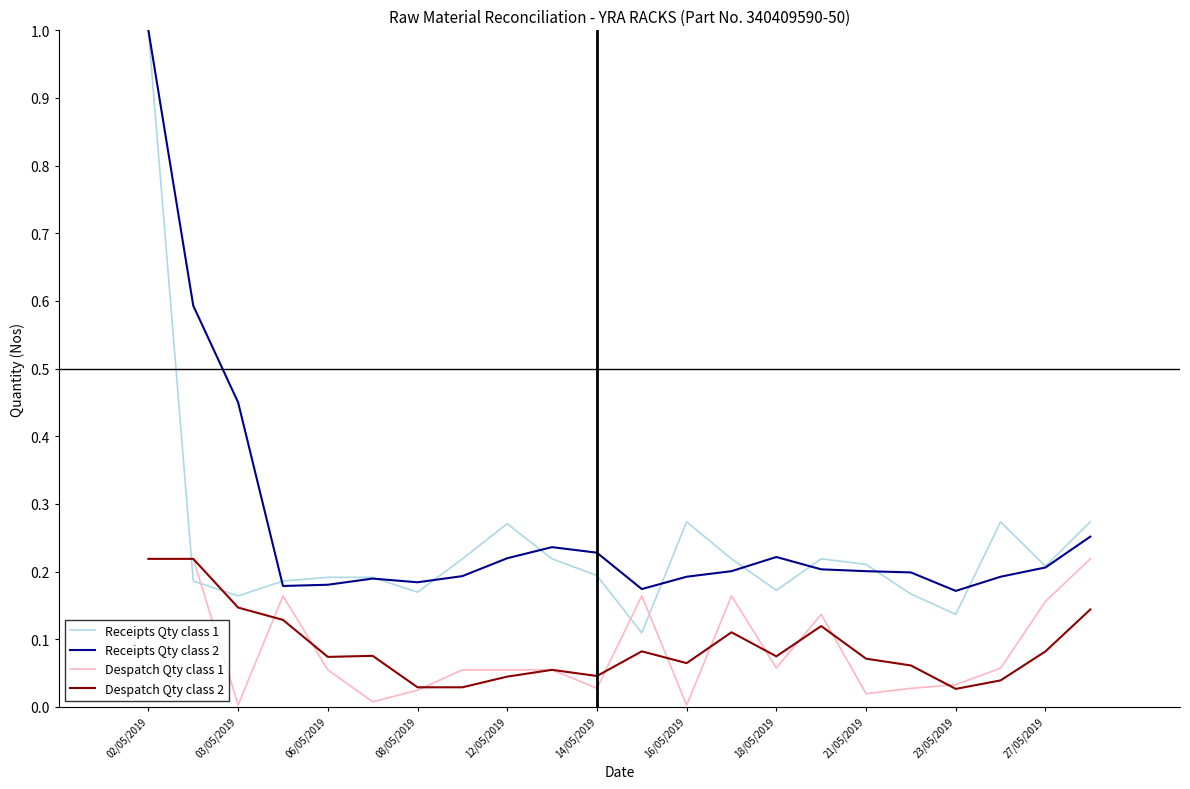

What is the highest value of the Receipts Qty class 1 series?

1.0